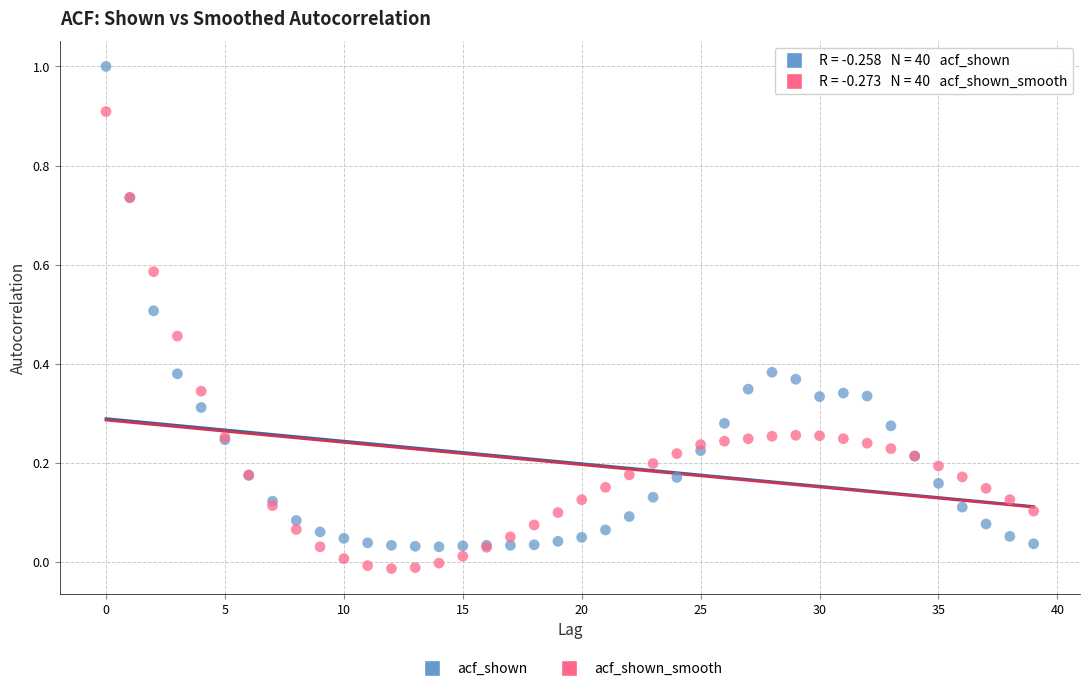

Which series contains the highest Y value?

acf_shown